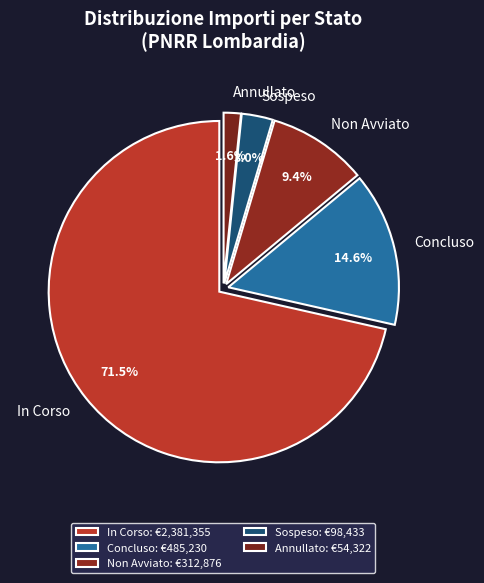

Between Concluso and Annullato, which is larger?

Concluso